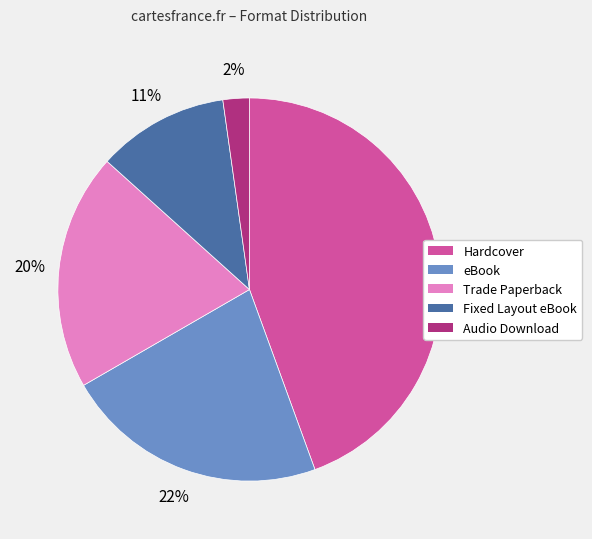

How many slices are in this pie chart?

5